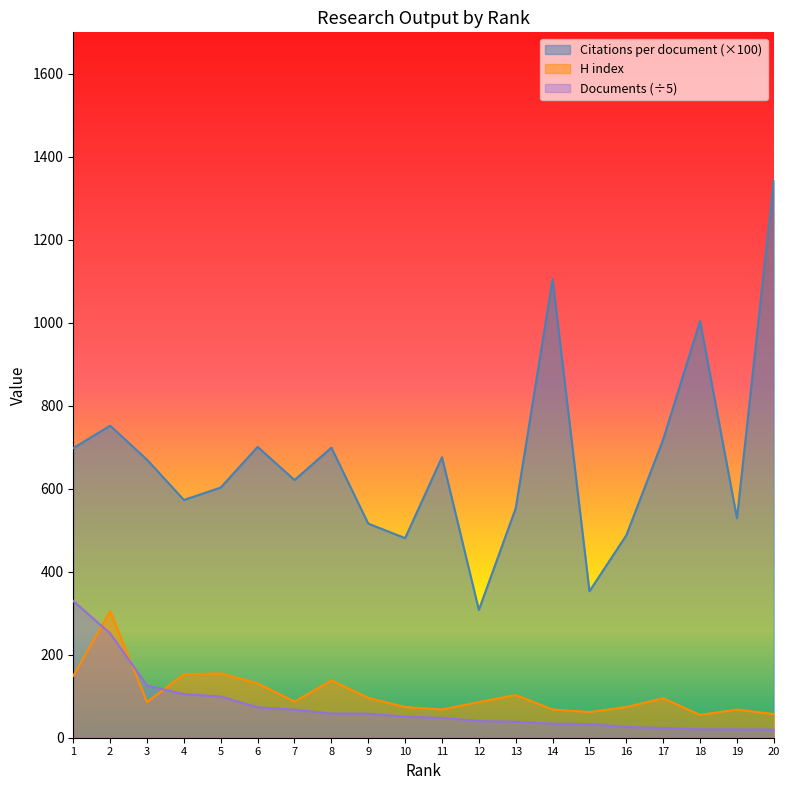

What are all the series names shown in the legend?

Citations per document (×100), H index, Documents (÷5)